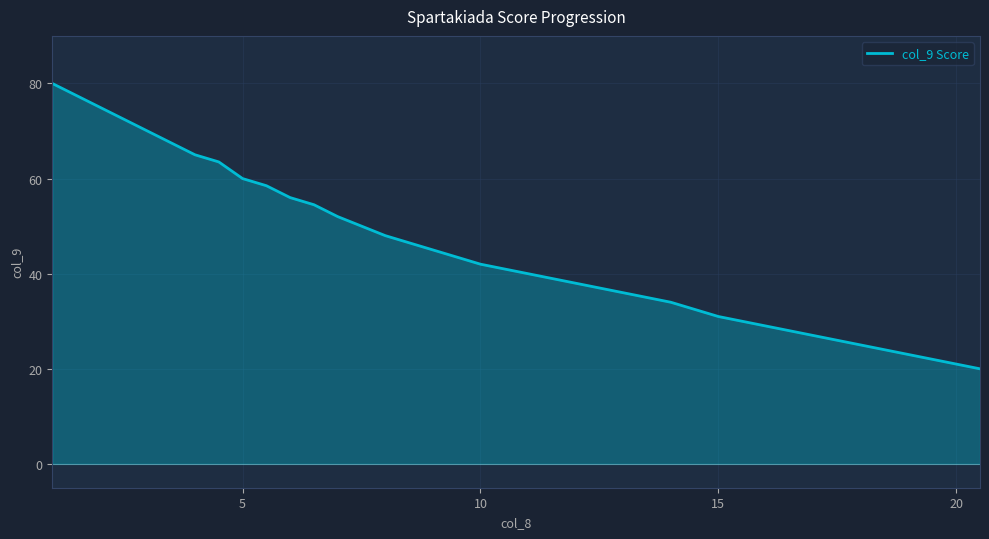

What is the greatest value displayed?

80.0